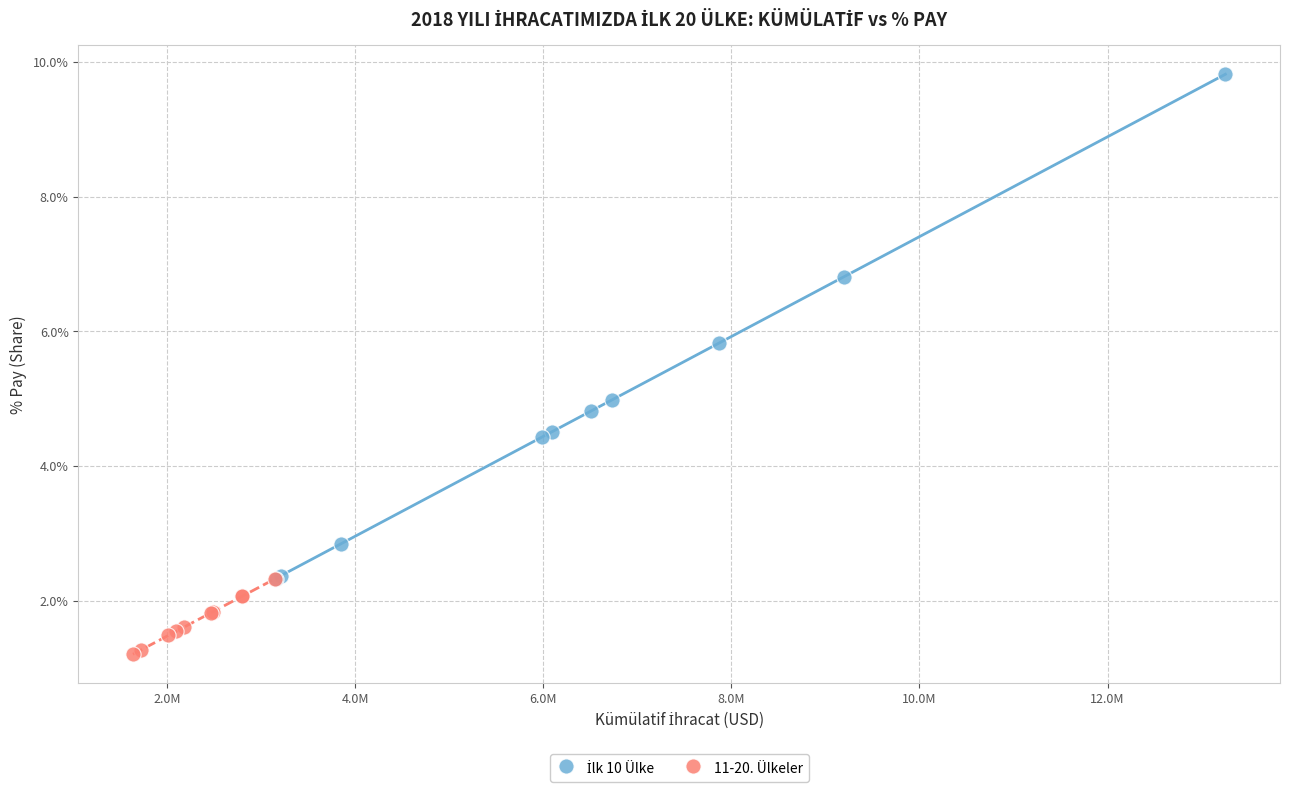

Which series contains the lowest Y value?

11-20. Ülkeler